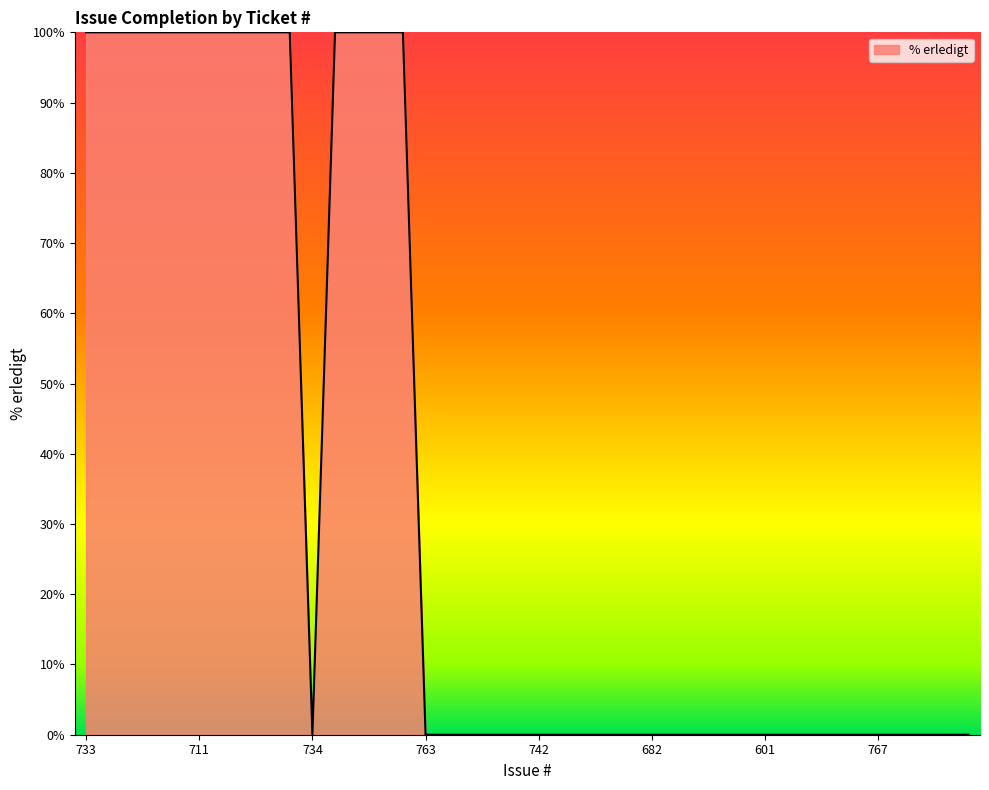

What is the maximum value shown in the chart?

100